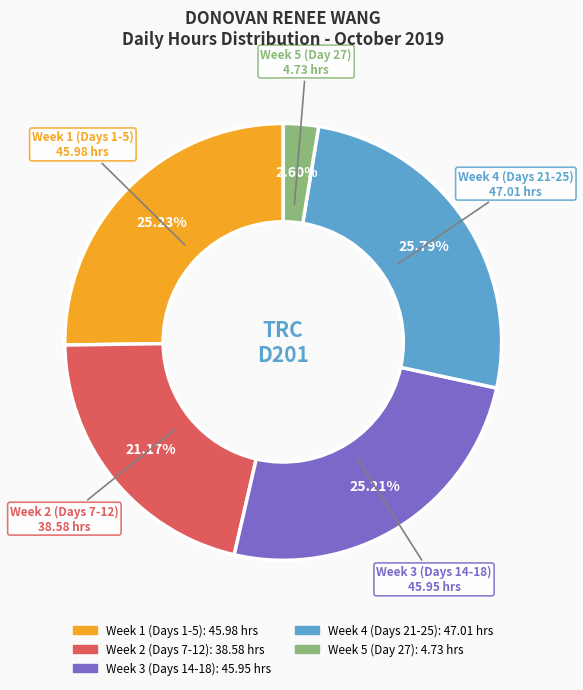

Is there any slice that represents more than half of the pie?

No